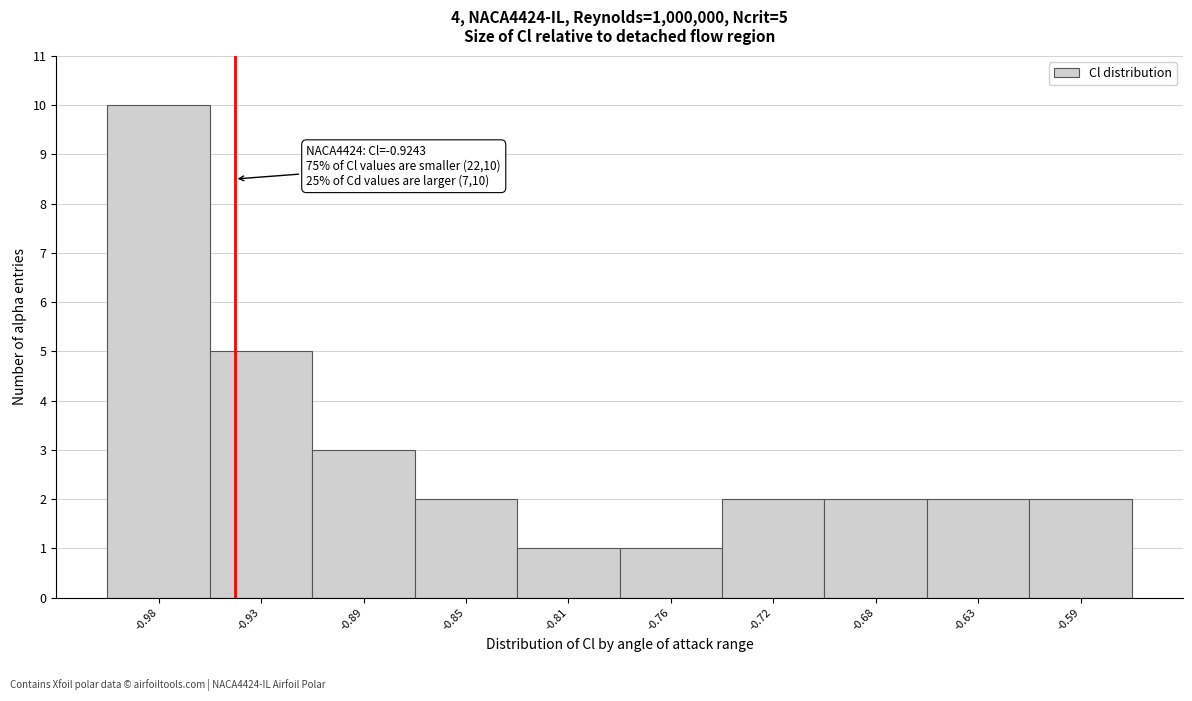

Reading right to left, what are all the values shown in this chart?

-0.59=2	-0.63=2	-0.68=2	-0.72=2	-0.76=1	-0.81=1	-0.85=2	-0.89=3	-0.93=5	-0.98=10